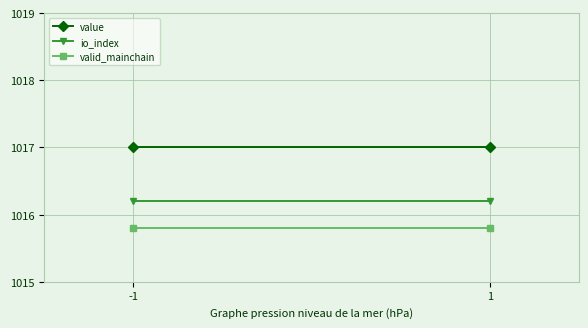

Reading left to right, transcribe all the data shown in this chart.

value: -1=1017.0	1=1017.0
io_index: -1=1016.2	1=1016.2
valid_mainchain: -1=1015.8	1=1015.8